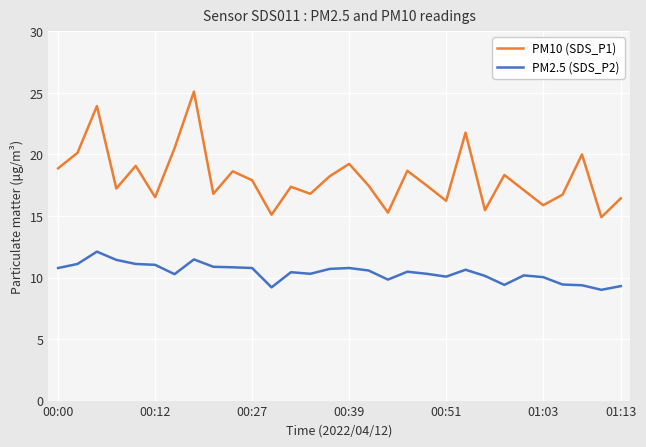

Which series has the largest range (max minus min)?

PM10 (SDS_P1)